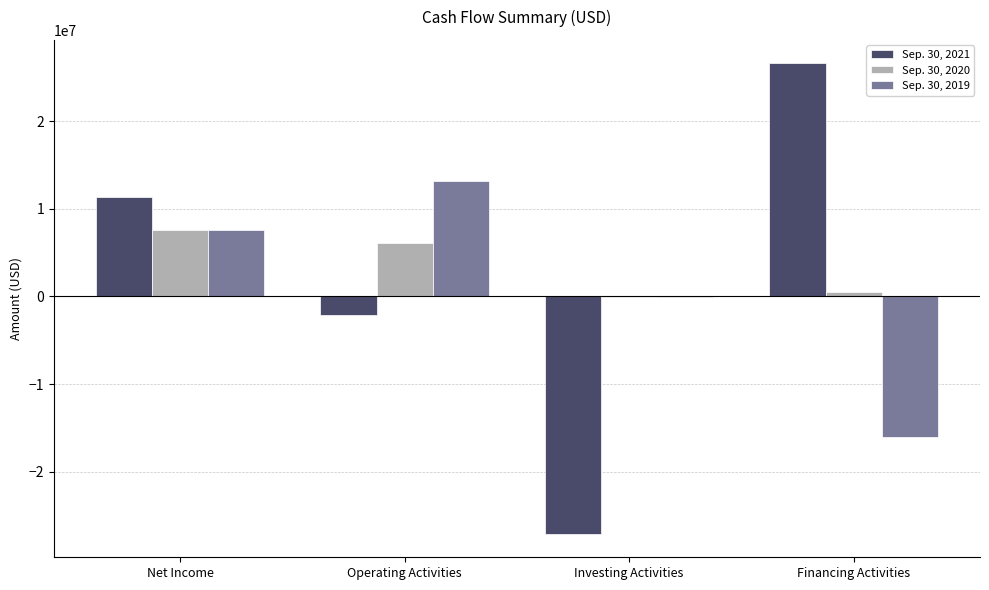

Does the chart contain stacked bars?

No